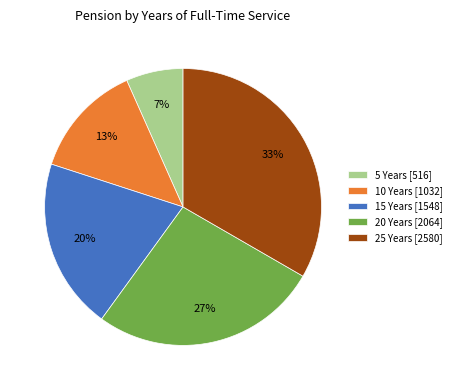

To the nearest percent, what is the average slice percentage?

20%